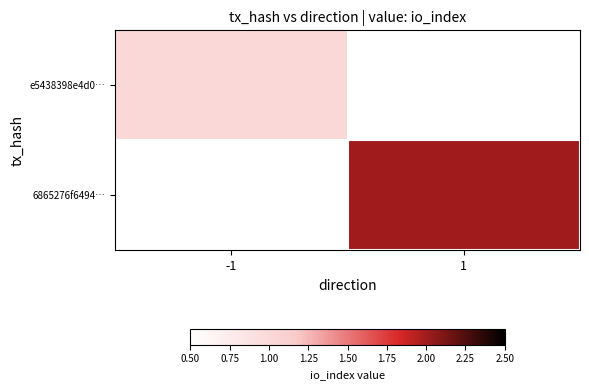

List the series in order of their peak value, lowest first.

e5438398e4d0…, 6865276f6494…